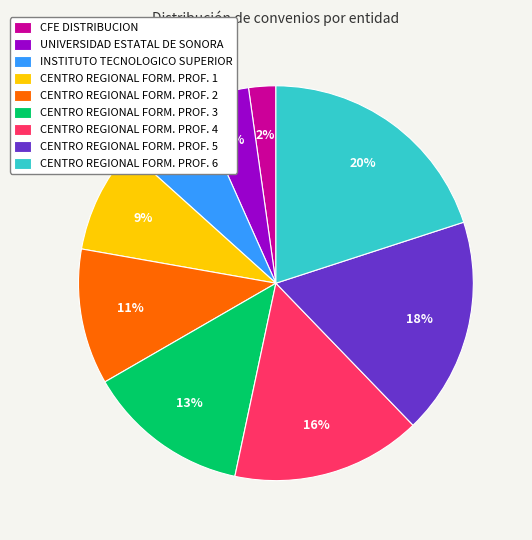

Which category has the biggest portion of the pie?

CENTRO REGIONAL FORM. PROF. 6